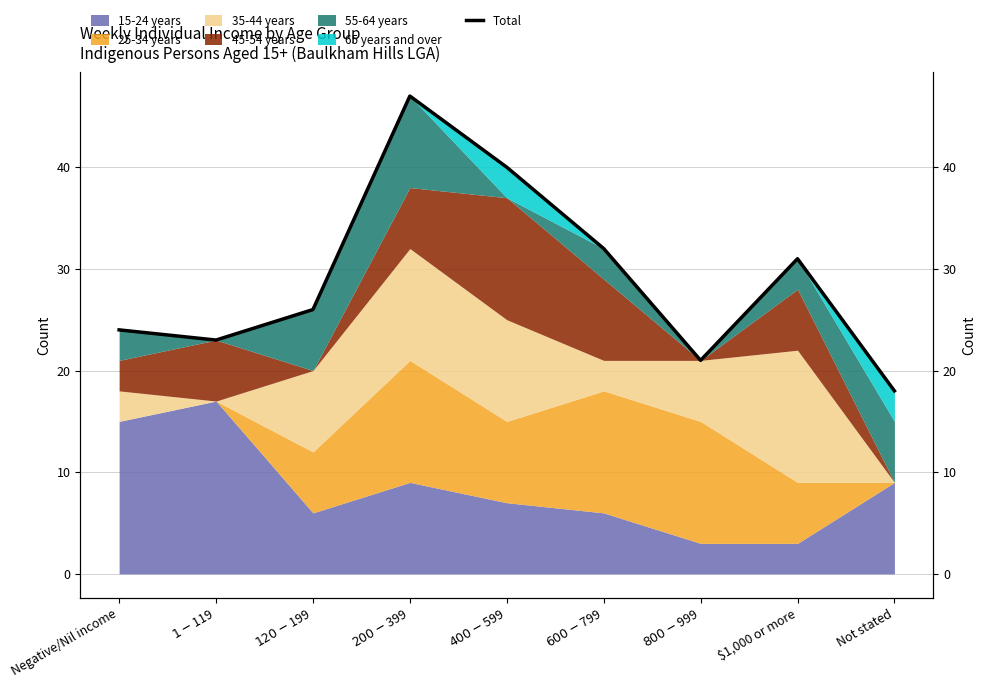

Which label corresponds to the largest value in the chart?

$200-$399